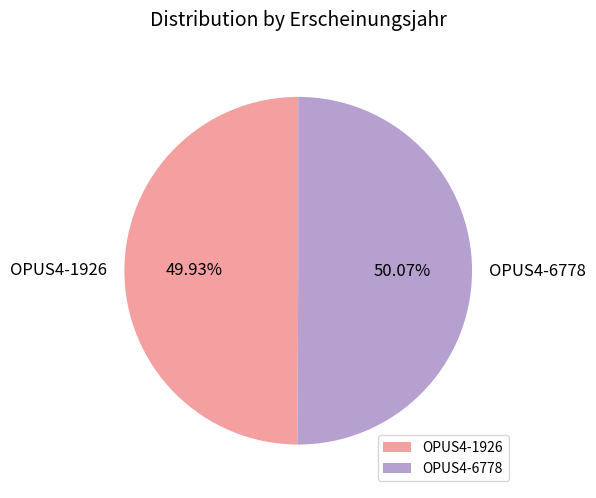

What percentage is the OPUS4-6778 slice, to the nearest percent?

50%